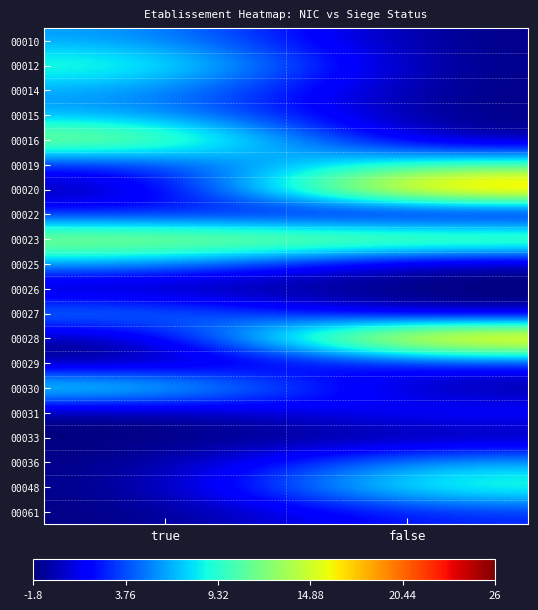

What is the total value across all series at false?

74.4